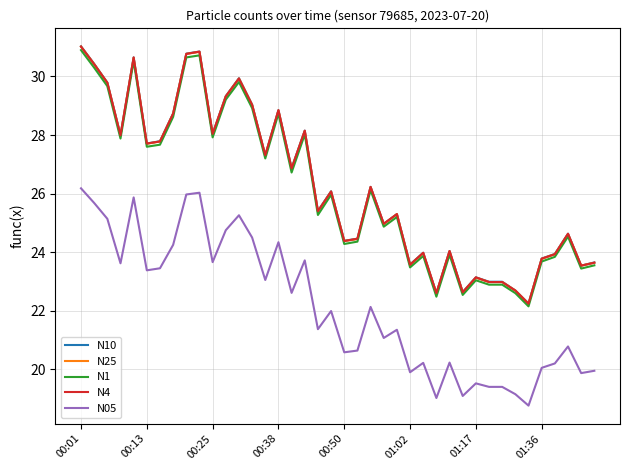

What is the maximum value for N1?

30.9